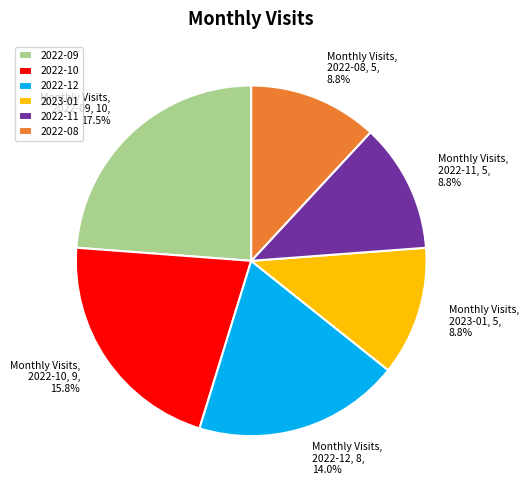

Is the sum of 2023-03 and 2022-10 greater than half?

No